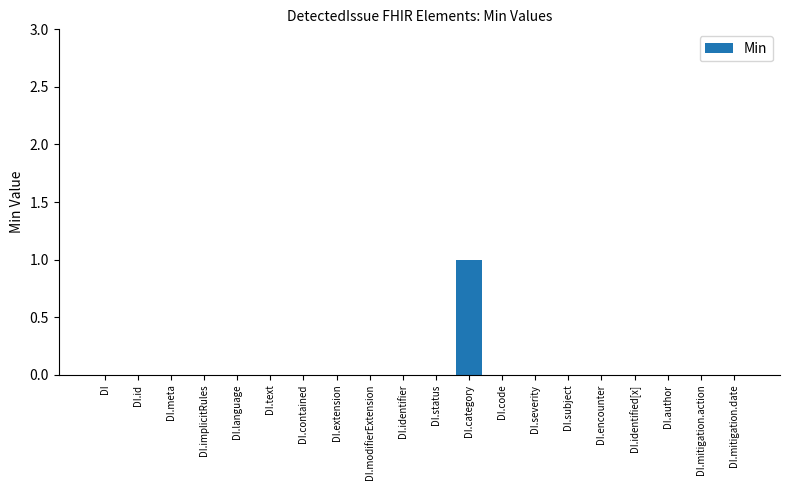

Which category has the highest value across all series?

DI.category